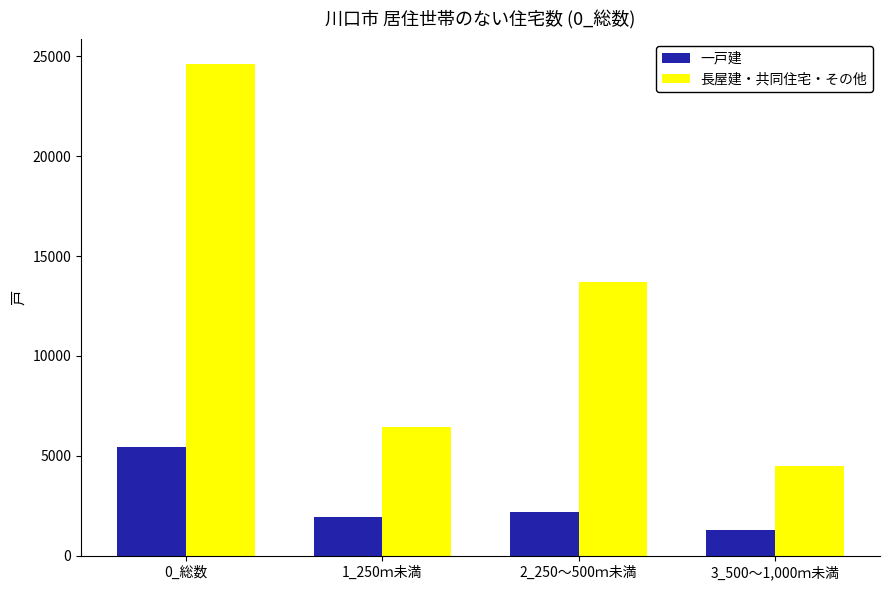

Which series has the largest total across all categories?

長屋建・共同住宅・その他